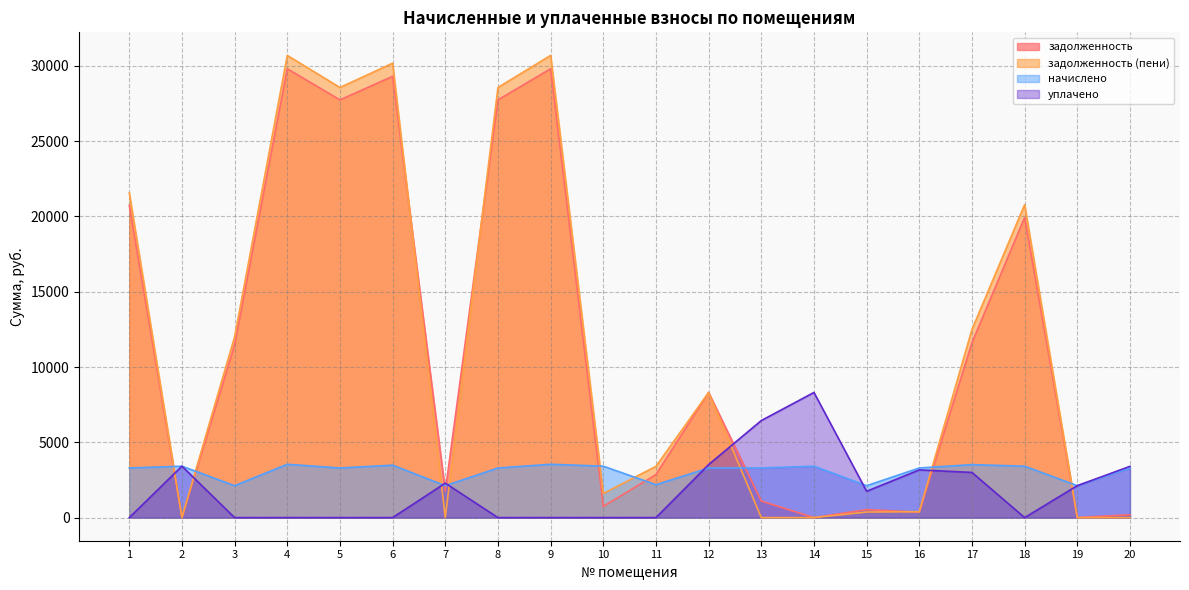

Which series ends up on top after the final intersection of уплачено and задолженность?

уплачено